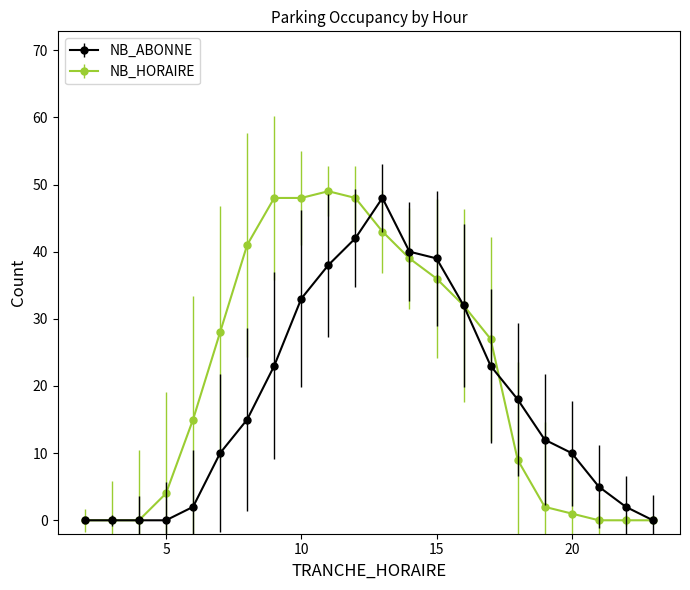

Rank the series by their average value, from lowest to highest.

NB_ABONNE, NB_HORAIRE